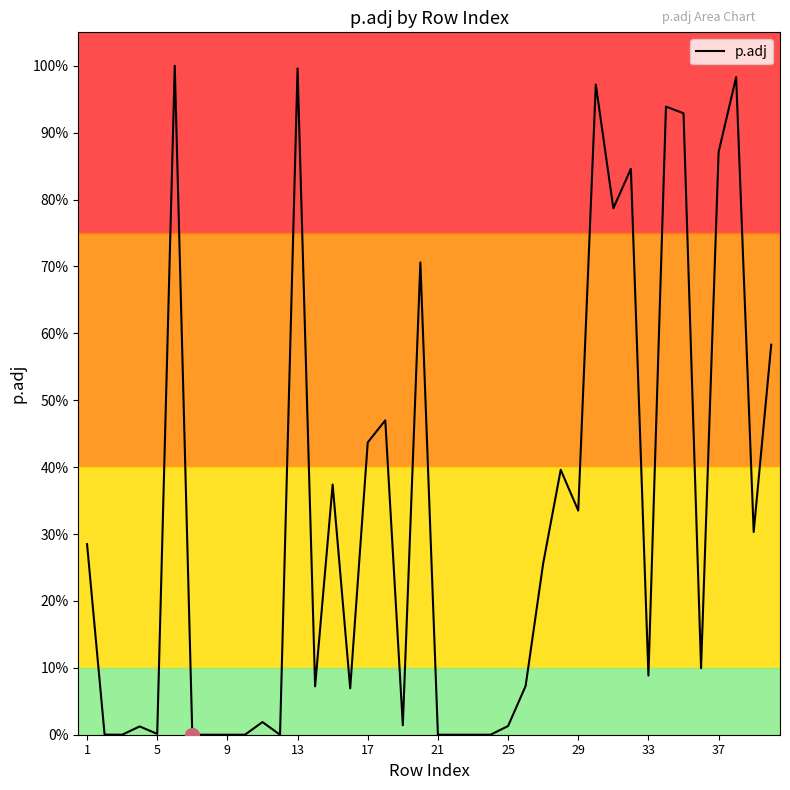

Is this an area chart (filled region under the line)?

Yes